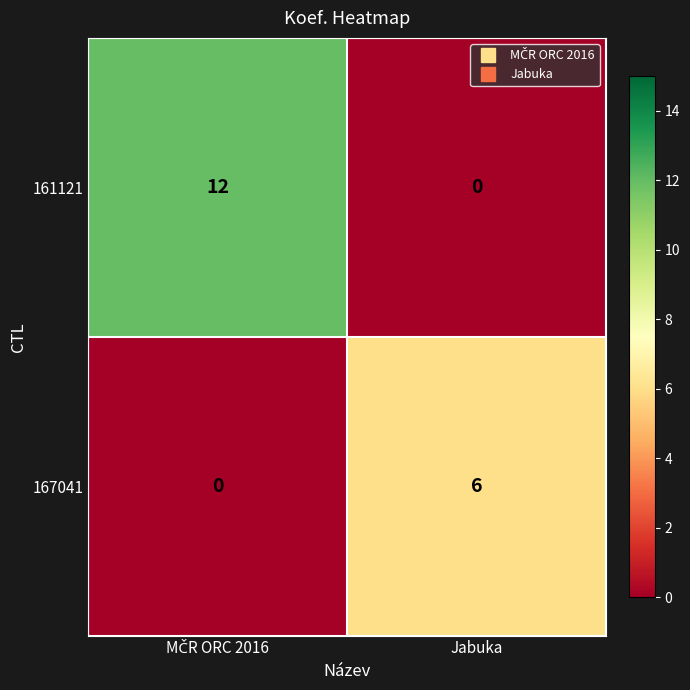

What is the difference between the maximum and minimum values in the 167041 series?

6